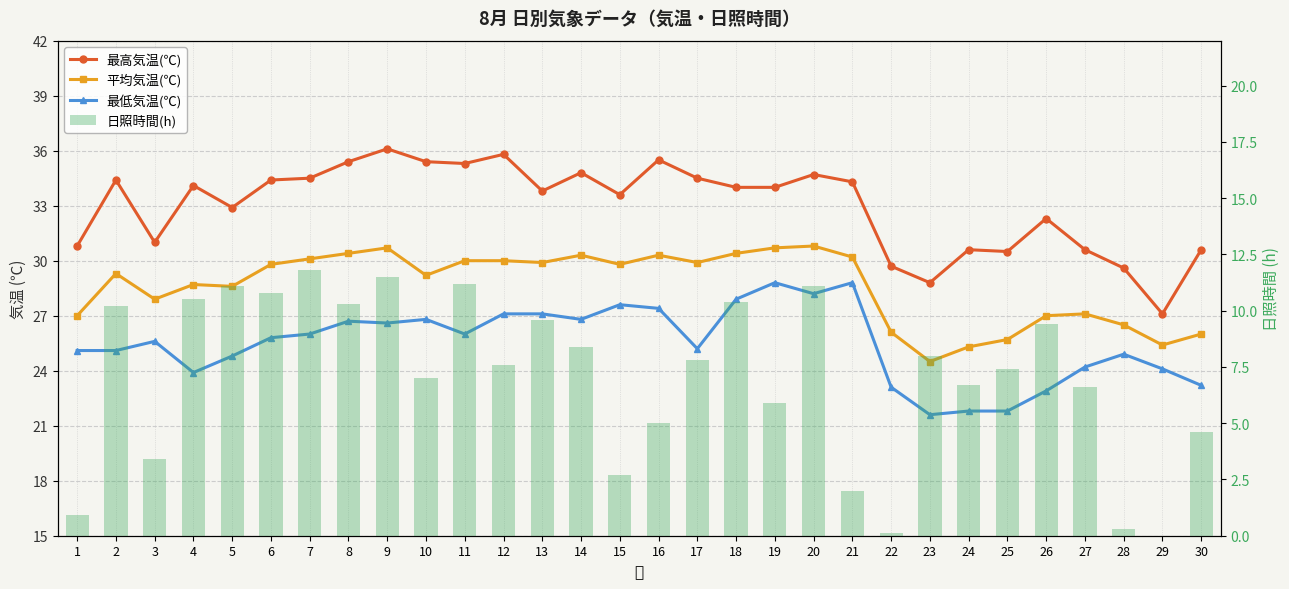

True or false: 平均気温(℃) has a value of 13.3 at 26.

False